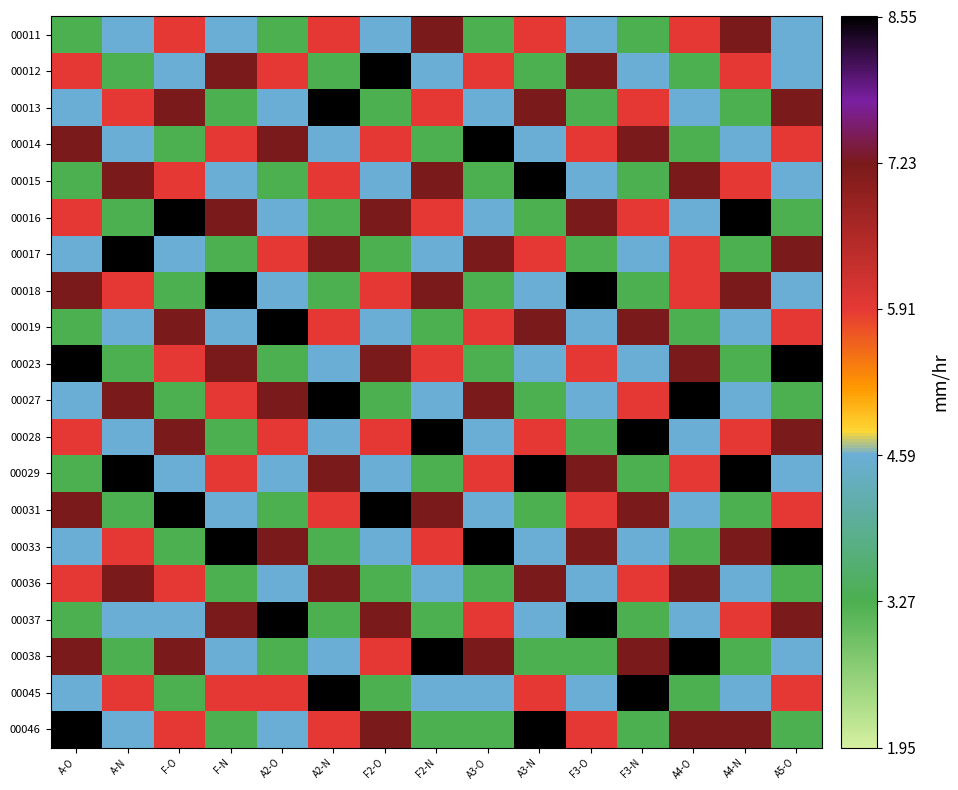

Reading right to left, what are all the values shown in this chart?

00011: A5-O=4.6	A4-N=7.2	A4-O=5.9	F3-N=3.3	F3-O=4.6	A3-N=5.9	A3-O=3.3	F2-N=7.2	F2-O=4.6	A2-N=5.9	A2-O=3.3	F-N=4.6	F-O=5.9	A-N=4.6	A-O=3.3
00012: A5-O=4.6	A4-N=5.9	A4-O=3.3	F3-N=4.6	F3-O=7.2	A3-N=3.3	A3-O=5.9	F2-N=4.6	F2-O=8.6	A2-N=3.3	A2-O=5.9	F-N=7.2	F-O=4.6	A-N=3.3	A-O=5.9
00013: A5-O=7.2	A4-N=3.3	A4-O=4.6	F3-N=5.9	F3-O=3.3	A3-N=7.2	A3-O=4.6	F2-N=5.9	F2-O=3.3	A2-N=8.6	A2-O=4.6	F-N=3.3	F-O=7.2	A-N=5.9	A-O=4.6
00014: A5-O=5.9	A4-N=4.6	A4-O=3.3	F3-N=7.2	F3-O=5.9	A3-N=4.6	A3-O=8.6	F2-N=3.3	F2-O=5.9	A2-N=4.6	A2-O=7.2	F-N=5.9	F-O=3.3	A-N=4.6	A-O=7.2
00015: A5-O=4.6	A4-N=5.9	A4-O=7.2	F3-N=3.3	F3-O=4.6	A3-N=8.6	A3-O=3.3	F2-N=7.2	F2-O=4.6	A2-N=5.9	A2-O=3.3	F-N=4.6	F-O=5.9	A-N=7.2	A-O=3.3
00016: A5-O=3.3	A4-N=8.6	A4-O=4.6	F3-N=5.9	F3-O=7.2	A3-N=3.3	A3-O=4.6	F2-N=5.9	F2-O=7.2	A2-N=3.3	A2-O=4.6	F-N=7.2	F-O=8.6	A-N=3.3	A-O=5.9
00017: A5-O=7.2	A4-N=3.3	A4-O=5.9	F3-N=4.6	F3-O=3.3	A3-N=5.9	A3-O=7.2	F2-N=4.6	F2-O=3.3	A2-N=7.2	A2-O=5.9	F-N=3.3	F-O=4.6	A-N=8.6	A-O=4.6
00018: A5-O=4.6	A4-N=7.2	A4-O=5.9	F3-N=3.3	F3-O=8.6	A3-N=4.6	A3-O=3.3	F2-N=7.2	F2-O=5.9	A2-N=3.3	A2-O=4.6	F-N=8.6	F-O=3.3	A-N=5.9	A-O=7.2
00019: A5-O=5.9	A4-N=4.6	A4-O=3.3	F3-N=7.2	F3-O=4.6	A3-N=7.2	A3-O=5.9	F2-N=3.3	F2-O=4.6	A2-N=5.9	A2-O=8.6	F-N=4.6	F-O=7.2	A-N=4.6	A-O=3.3
00023: A5-O=8.6	A4-N=3.3	A4-O=7.2	F3-N=4.6	F3-O=5.9	A3-N=4.6	A3-O=3.3	F2-N=5.9	F2-O=7.2	A2-N=4.6	A2-O=3.3	F-N=7.2	F-O=5.9	A-N=3.3	A-O=8.6
00027: A5-O=3.3	A4-N=4.6	A4-O=8.6	F3-N=5.9	F3-O=4.6	A3-N=3.3	A3-O=7.2	F2-N=4.6	F2-O=3.3	A2-N=8.6	A2-O=7.2	F-N=5.9	F-O=3.3	A-N=7.2	A-O=4.6
00028: A5-O=7.2	A4-N=5.9	A4-O=4.6	F3-N=8.6	F3-O=3.3	A3-N=5.9	A3-O=4.6	F2-N=8.6	F2-O=5.9	A2-N=4.6	A2-O=5.9	F-N=3.3	F-O=7.2	A-N=4.6	A-O=5.9
00029: A5-O=4.6	A4-N=8.6	A4-O=5.9	F3-N=3.3	F3-O=7.2	A3-N=8.6	A3-O=5.9	F2-N=3.3	F2-O=4.6	A2-N=7.2	A2-O=4.6	F-N=5.9	F-O=4.6	A-N=8.6	A-O=3.3
00031: A5-O=5.9	A4-N=3.3	A4-O=4.6	F3-N=7.2	F3-O=5.9	A3-N=3.3	A3-O=4.6	F2-N=7.2	F2-O=8.6	A2-N=5.9	A2-O=3.3	F-N=4.6	F-O=8.6	A-N=3.3	A-O=7.2
00033: A5-O=8.6	A4-N=7.2	A4-O=3.3	F3-N=4.6	F3-O=7.2	A3-N=4.6	A3-O=8.6	F2-N=5.9	F2-O=4.6	A2-N=3.3	A2-O=7.2	F-N=8.6	F-O=3.3	A-N=5.9	A-O=4.6
00036: A5-O=3.3	A4-N=4.6	A4-O=7.2	F3-N=5.9	F3-O=4.6	A3-N=7.2	A3-O=3.3	F2-N=4.6	F2-O=3.3	A2-N=7.2	A2-O=4.6	F-N=3.3	F-O=5.9	A-N=7.2	A-O=5.9
00037: A5-O=7.2	A4-N=5.9	A4-O=4.6	F3-N=3.3	F3-O=8.6	A3-N=4.6	A3-O=5.9	F2-N=3.3	F2-O=7.2	A2-N=3.3	A2-O=8.6	F-N=7.2	F-O=4.6	A-N=4.6	A-O=3.3
00038: A5-O=4.6	A4-N=3.3	A4-O=8.6	F3-N=7.2	F3-O=3.3	A3-N=3.3	A3-O=7.2	F2-N=8.6	F2-O=5.9	A2-N=4.6	A2-O=3.3	F-N=4.6	F-O=7.2	A-N=3.3	A-O=7.2
00045: A5-O=5.9	A4-N=4.6	A4-O=3.3	F3-N=8.6	F3-O=4.6	A3-N=5.9	A3-O=4.6	F2-N=4.6	F2-O=3.3	A2-N=8.6	A2-O=5.9	F-N=5.9	F-O=3.3	A-N=5.9	A-O=4.6
00046: A5-O=3.3	A4-N=7.2	A4-O=7.2	F3-N=3.3	F3-O=5.9	A3-N=8.6	A3-O=3.3	F2-N=3.3	F2-O=7.2	A2-N=5.9	A2-O=4.6	F-N=3.3	F-O=5.9	A-N=4.6	A-O=8.6